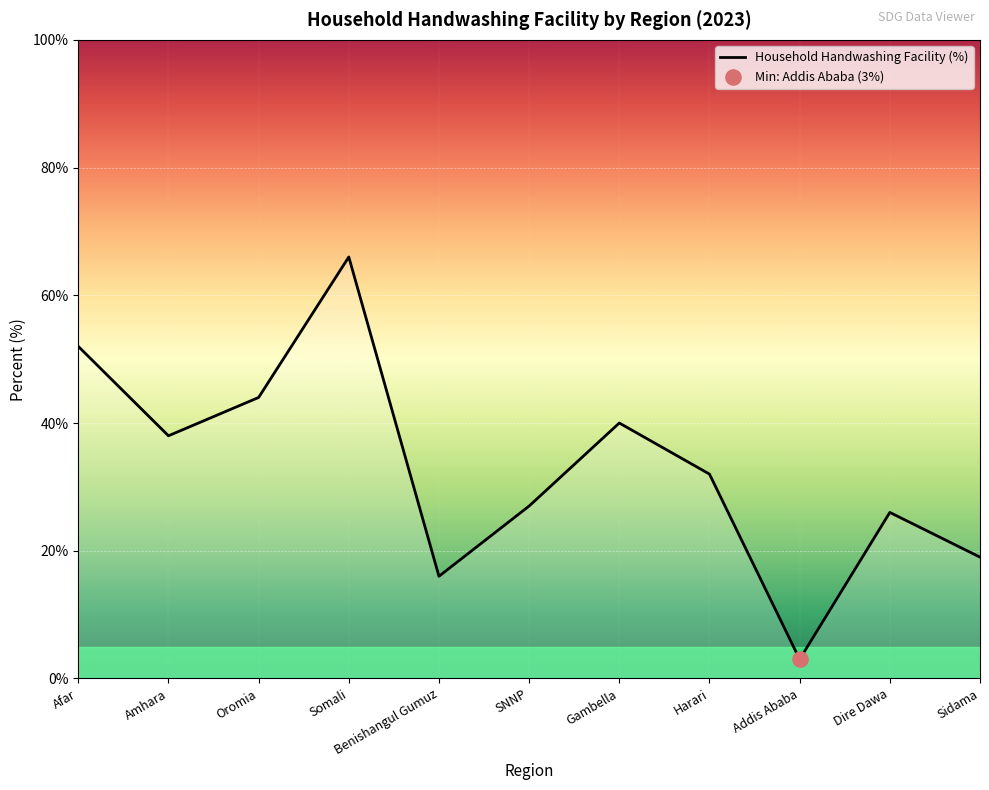

Between Harari and Sidama, which is larger?

Harari